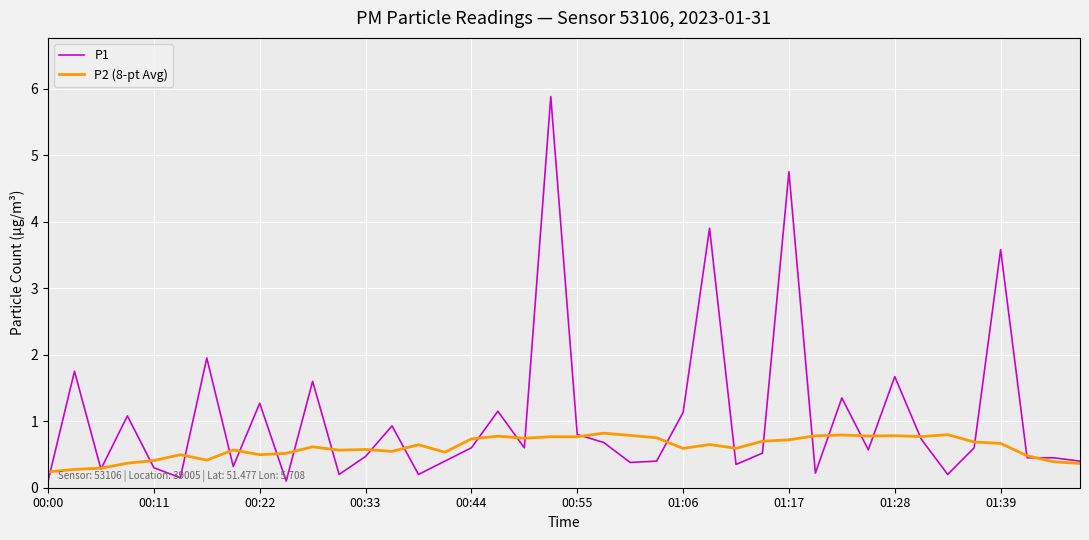

True or false: P1 has more than 1 points higher than both neighbors.

True